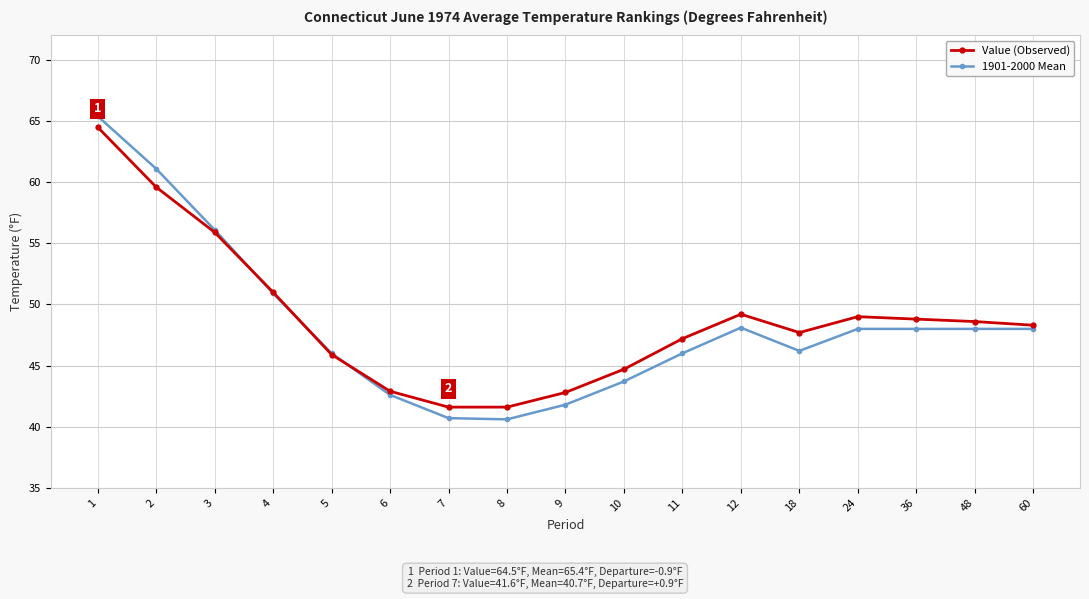

Does the chart display data point markers on the line(s)?

Yes